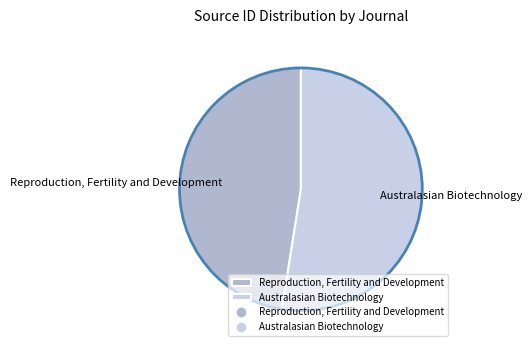

Rank the categories by value from lowest to highest.

Reproduction, Fertility and Development, Australasian Biotechnology